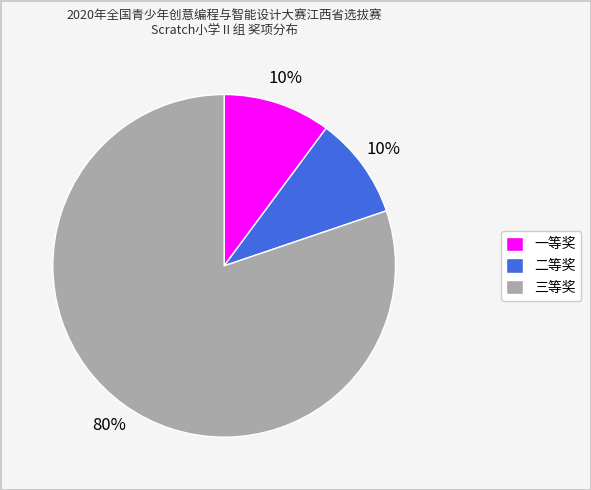

Which has a higher value, 一等奖 or 三等奖?

三等奖